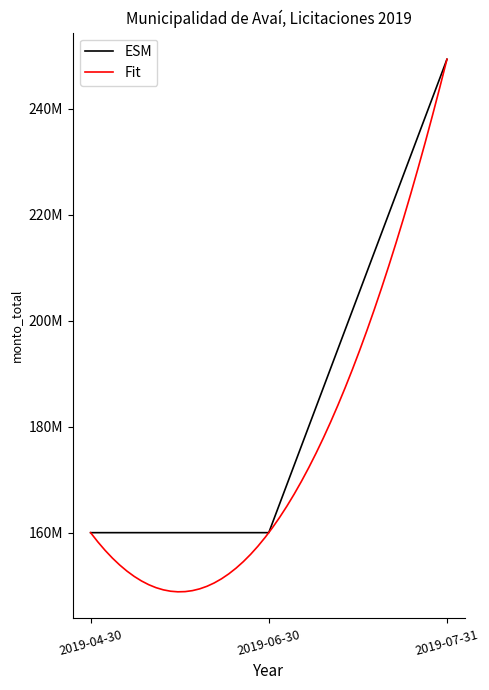

Reading left to right, what are all the values shown in this chart?

2019-04-30=160000000	2019-06-30=160000000	2019-07-31=249327316